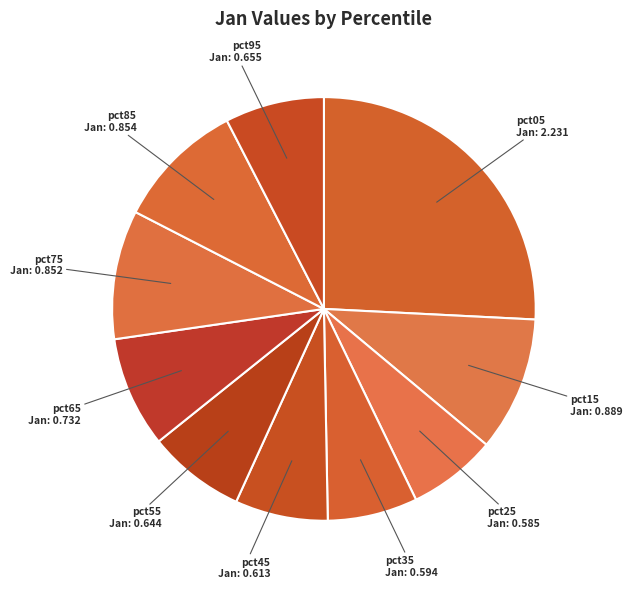

Is pct05 the majority of the pie?

No